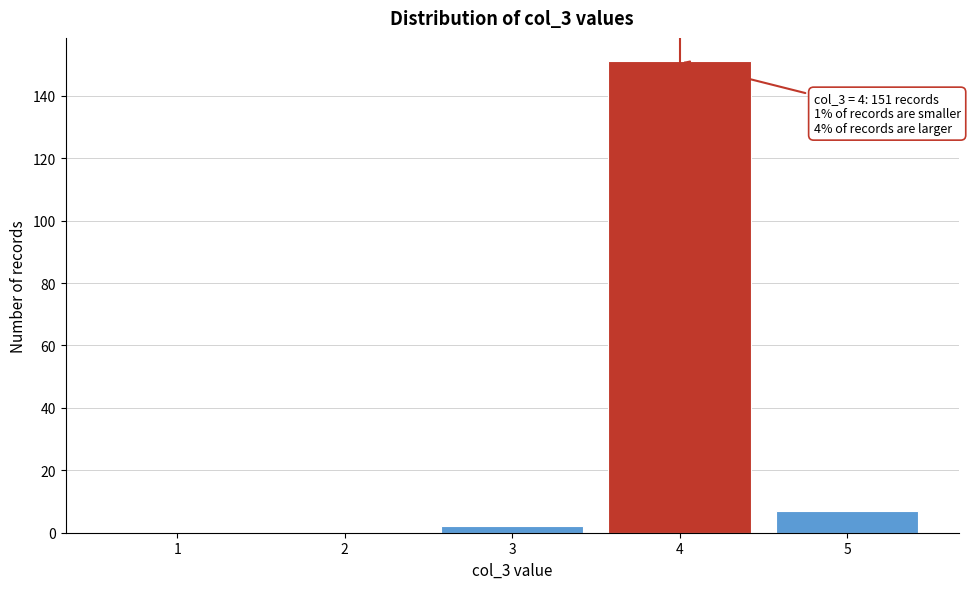

Reading left to right, extract all data points from this chart.

1=0	2=0	3=2	4=151	5=7